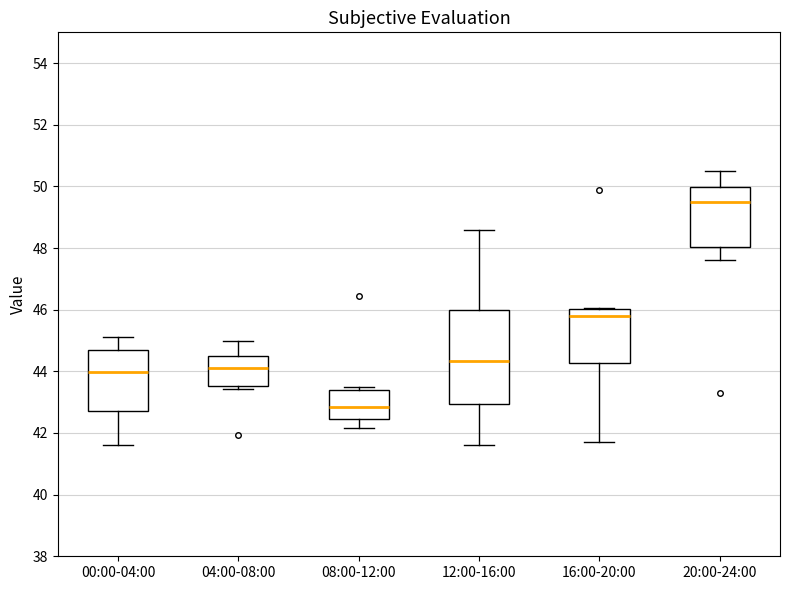

Which box has the lowest median line?

08:00-12:00